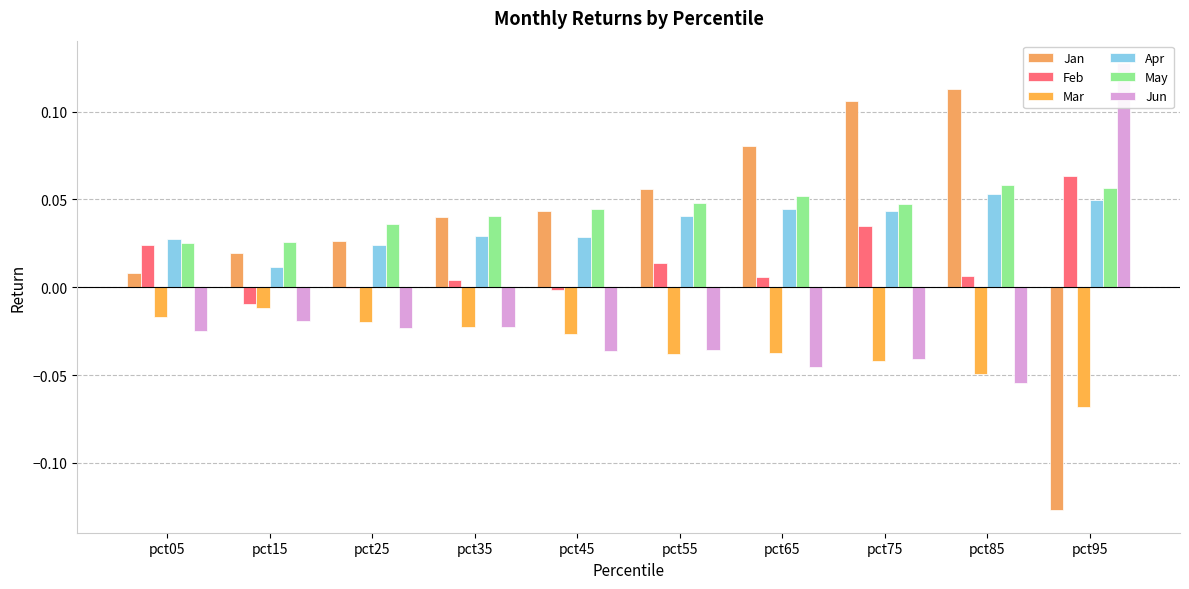

How many Apr values are between 0 and 1?

10